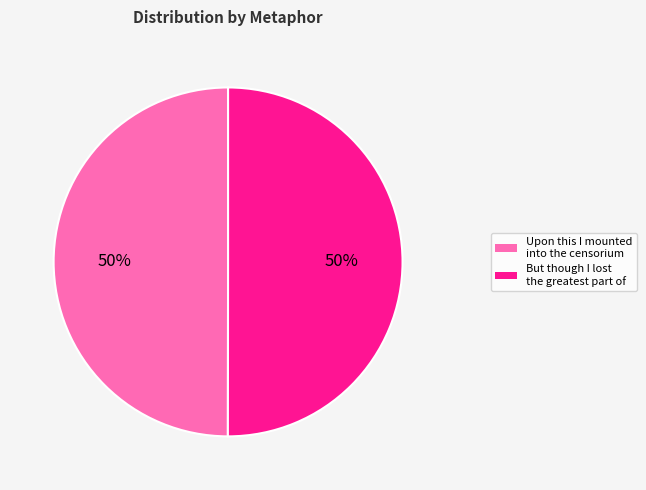

To the nearest percent, what percentage of the pie is Upon this I mounted into the censorium?

50%